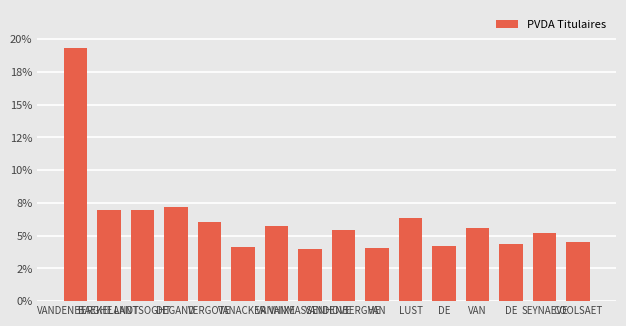

The chart shows a value of 0.1 at BAEKELANDT. True or false?

True